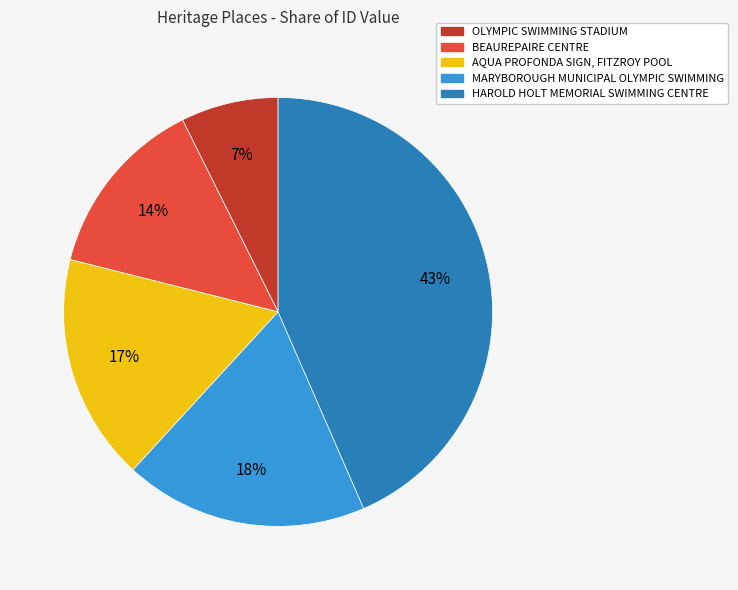

To the nearest percent, what is the difference between the largest and smallest slice percentages?

36%